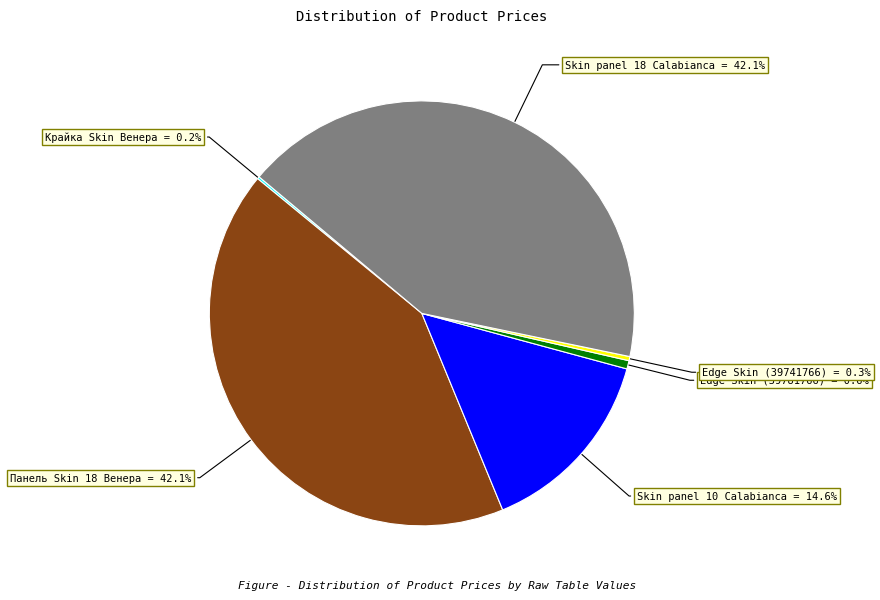

Is there any slice that represents more than half of the pie?

No